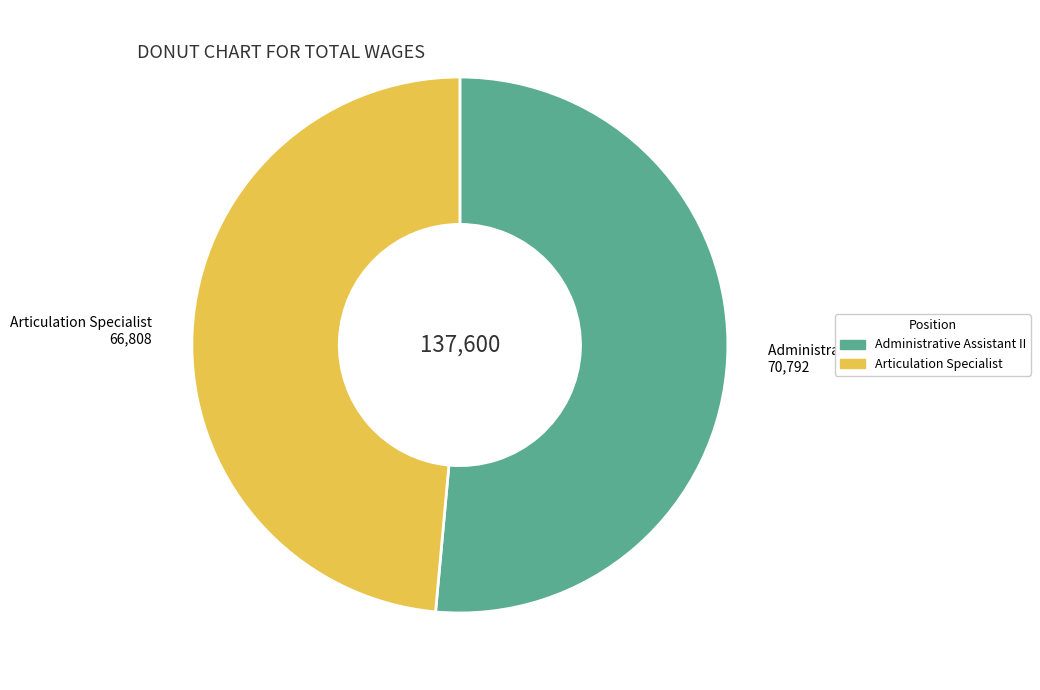

Approximately how many times larger is the value at Articulation Specialist compared to Administrative Assistant II?

0.9